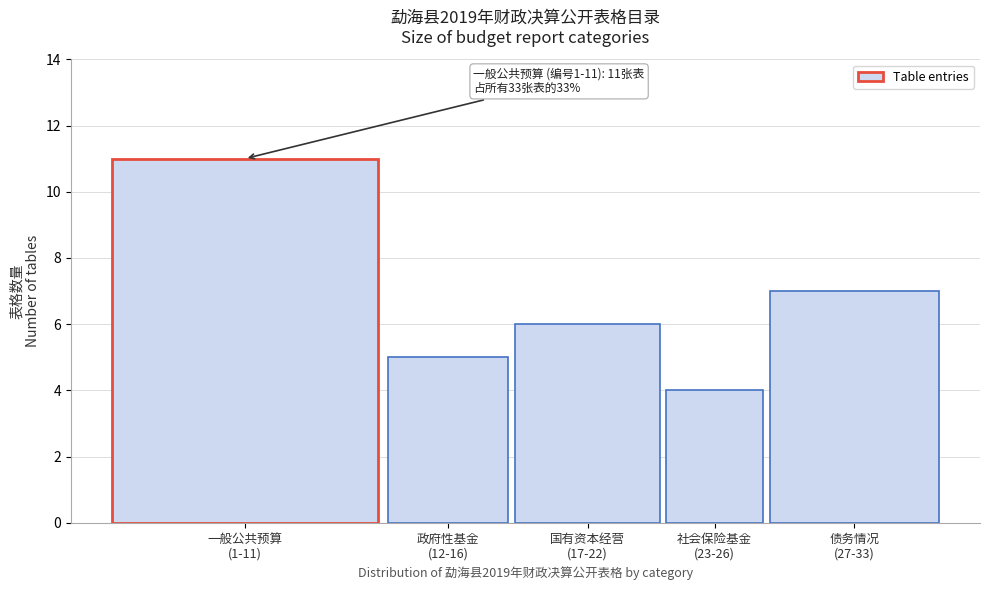

Reading right to left, extract all data points from this chart.

7	4	6	5	11